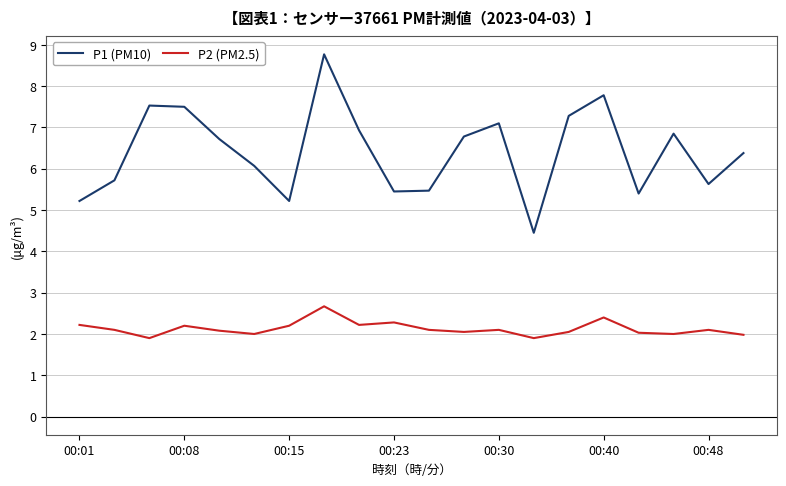

What is the difference between the maximum and minimum values in the P1 (PM10) series?

4.3